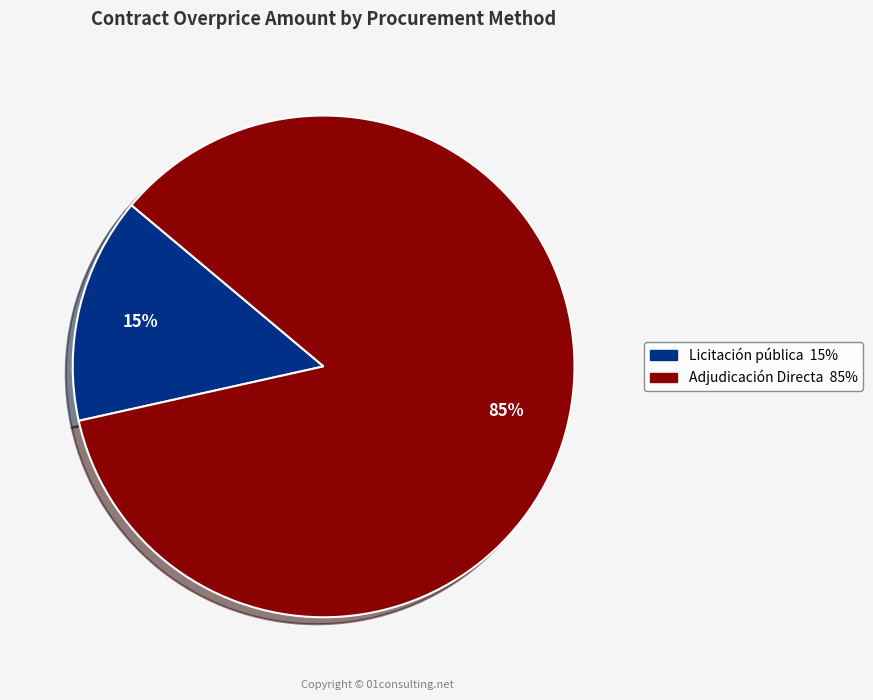

Count the number of slices in the pie.

2